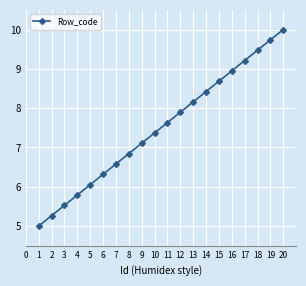

Is it true that the value at 17 is 3.4?

False